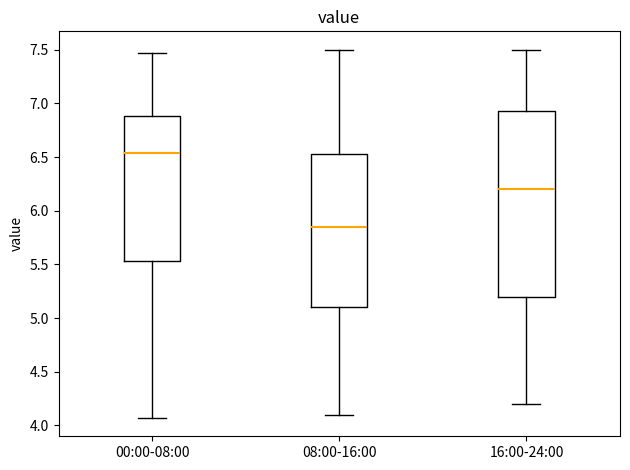

Which box has the highest median line?

00:00-08:00